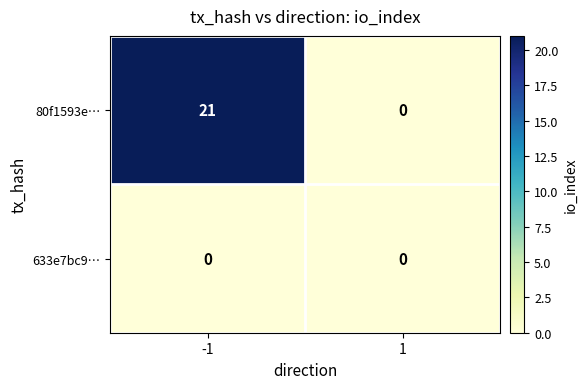

List the series in order of their overall mean, lowest first.

633e7bc9…, 80f1593e…